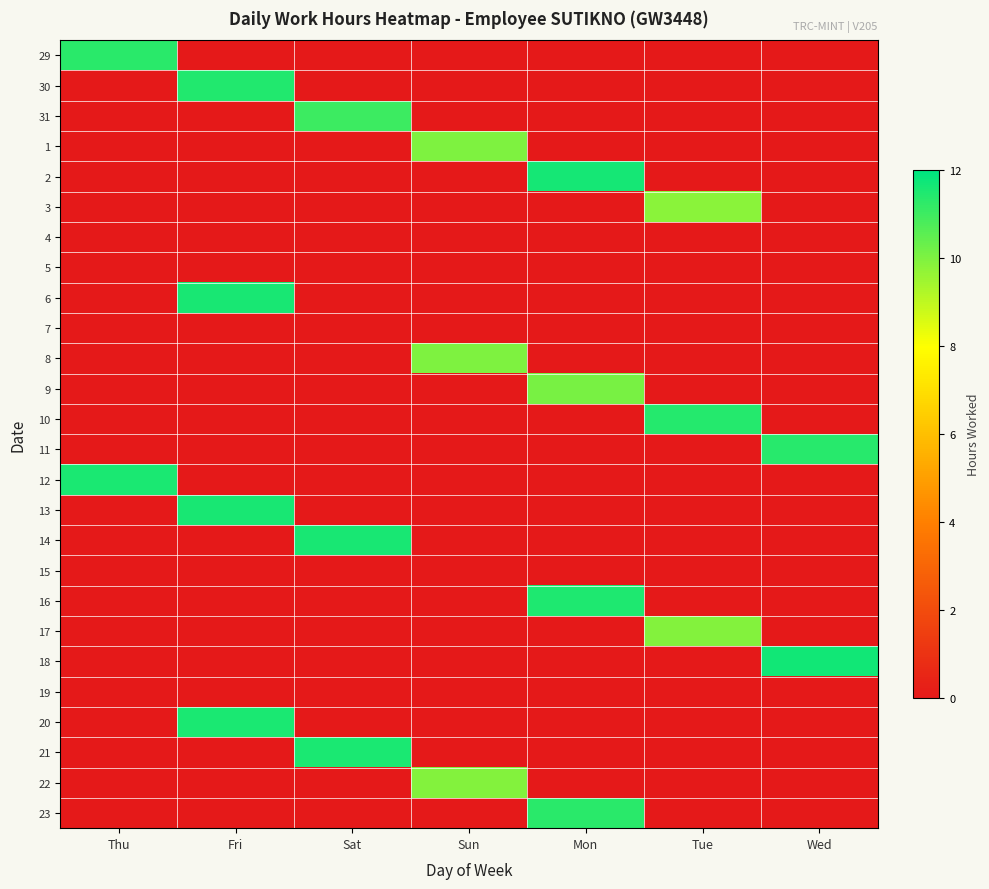

Rank the series by their maximum value, from highest to lowest.

18, 2, 6, 13, 14, 20, 21, 12, 16, 30, 10, 11, 23, 29, 31, 9, 1, 8, 22, 17, 3, 4, 5, 7, 15, 19